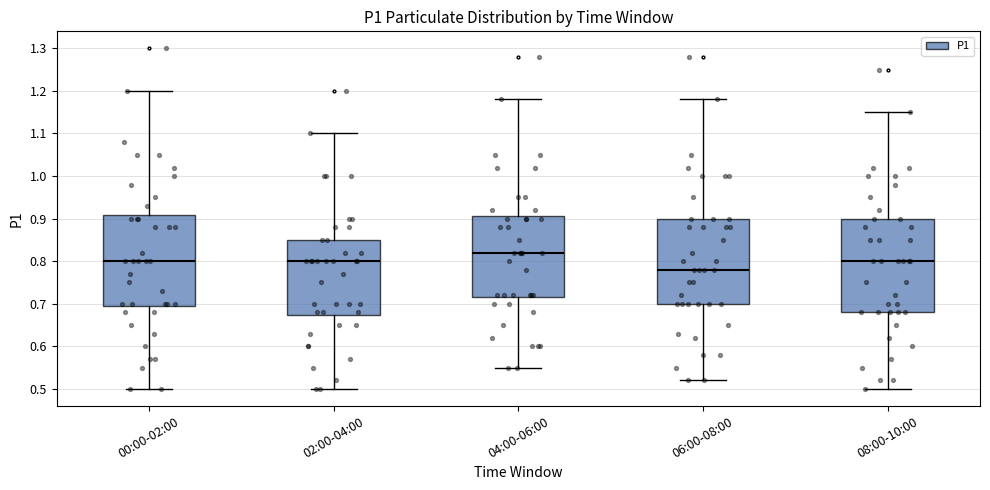

Where does the median line of the box for 02:00-04:00 sit on the y-axis? The values are not printed on the chart, so give them approximately, as read against the axis.

0.80